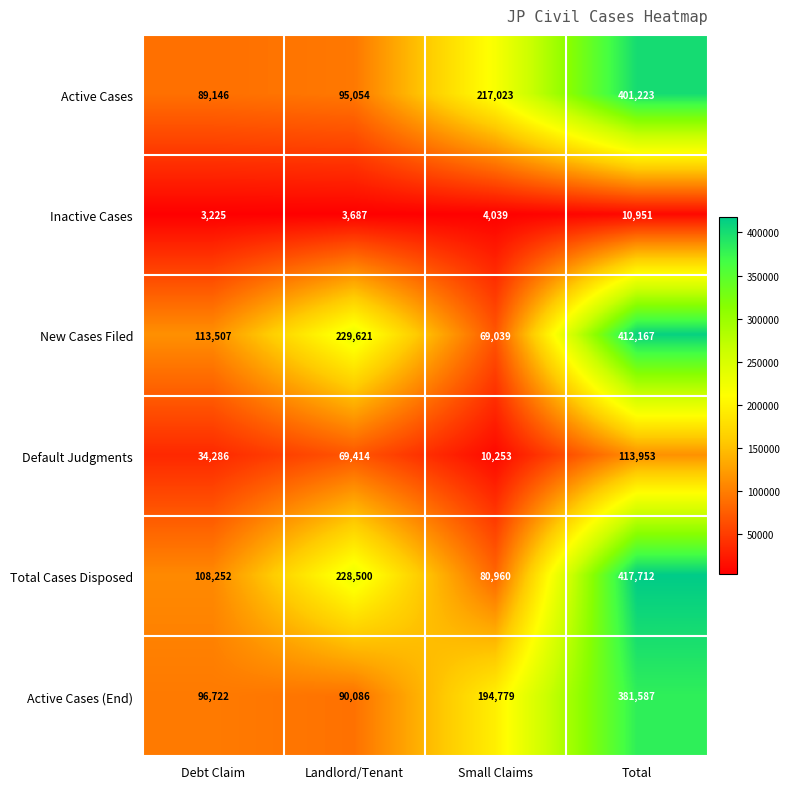

What is the maximum value shown in the chart?

417712